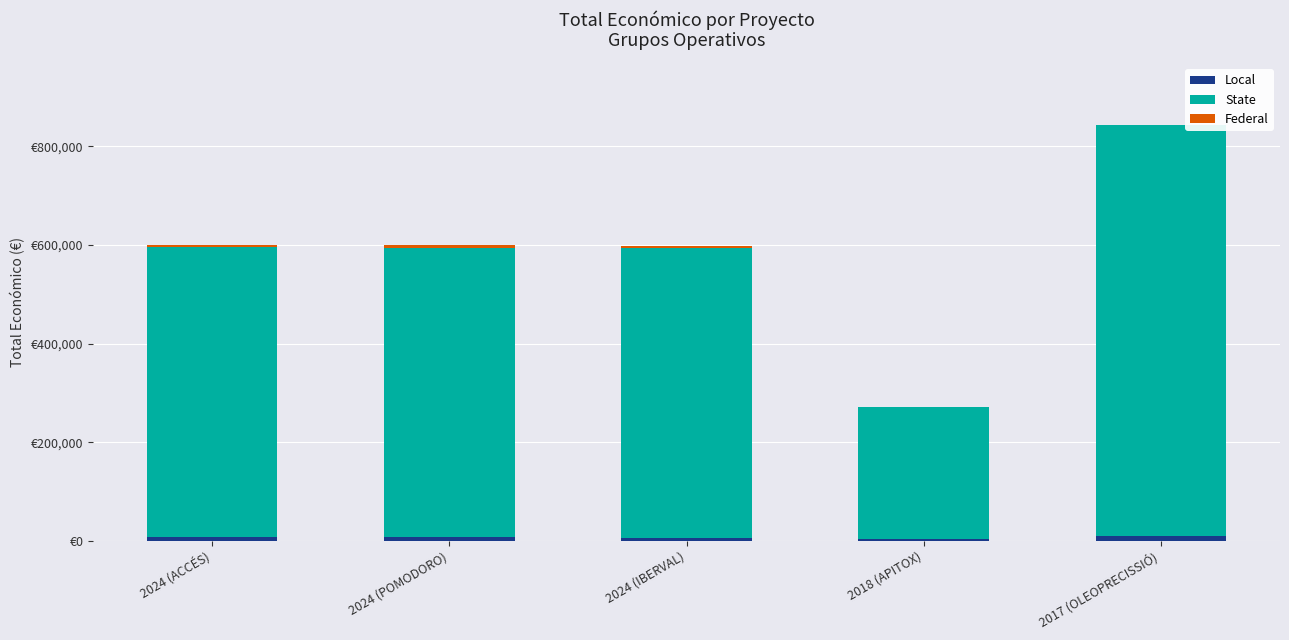

Are the bars grouped side by side (vs. stacked)?

No